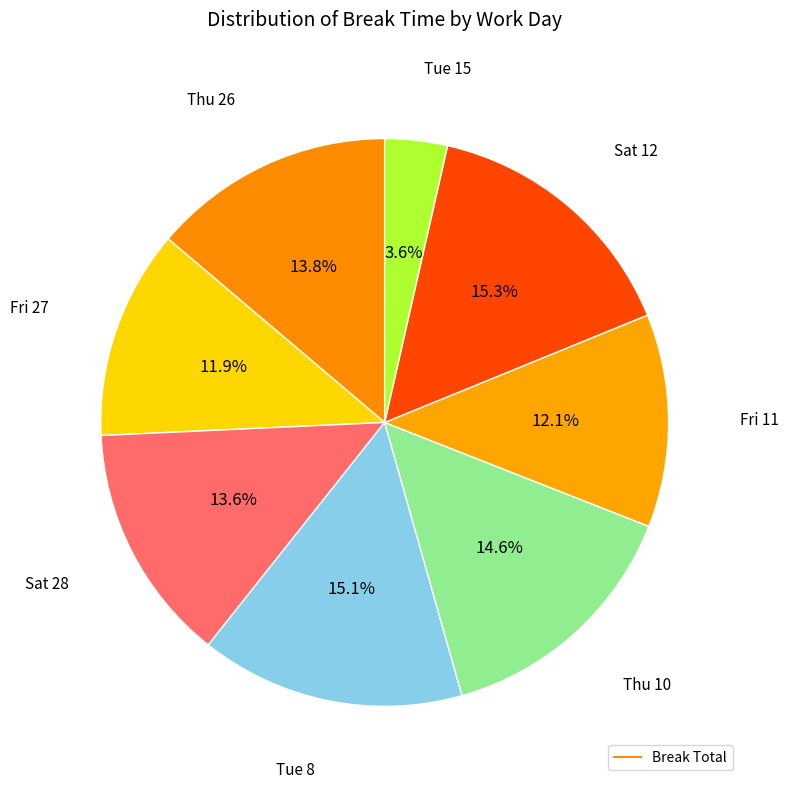

How many segments does this pie chart have?

8